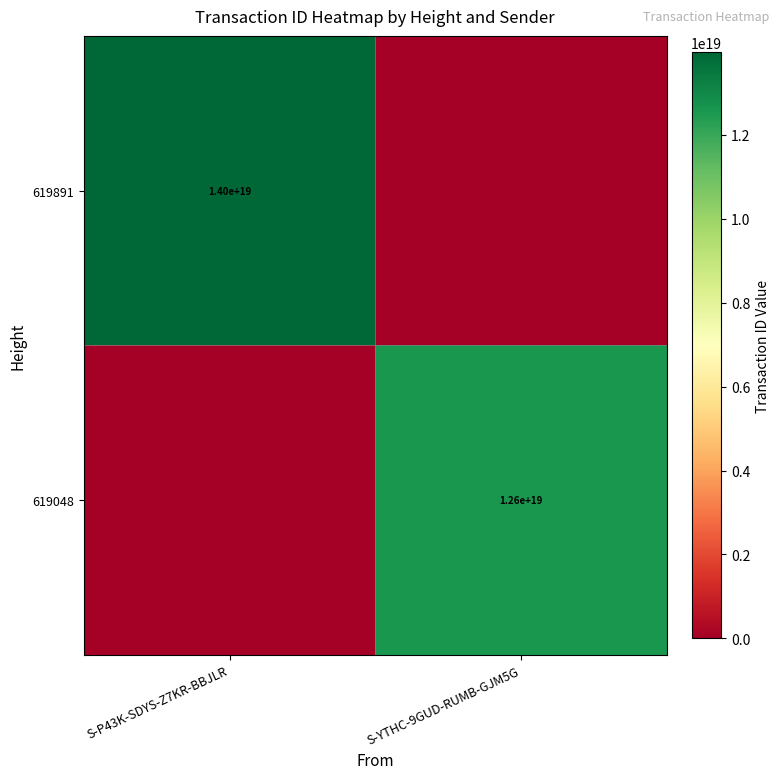

The value of 619048 at S-YTHC-9GUD-RUMB-GJM5G is 12600000000000000000. True or false?

True